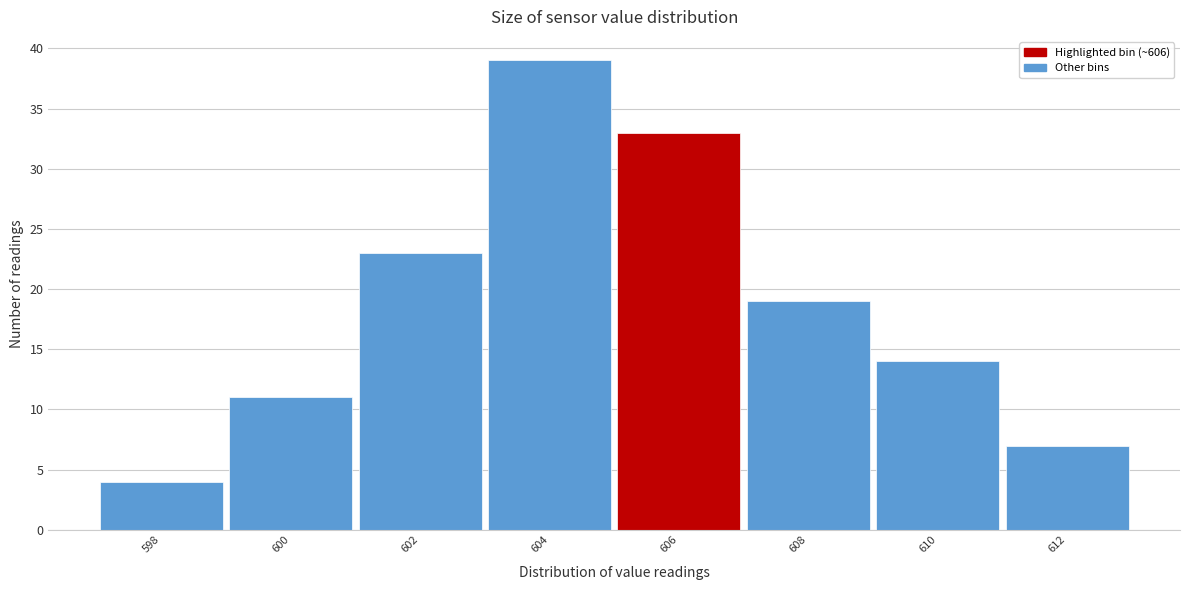

Reading left to right, list all the values displayed in this chart.

598=4	600=11	602=23	604=39	606=33	608=19	610=14	612=7